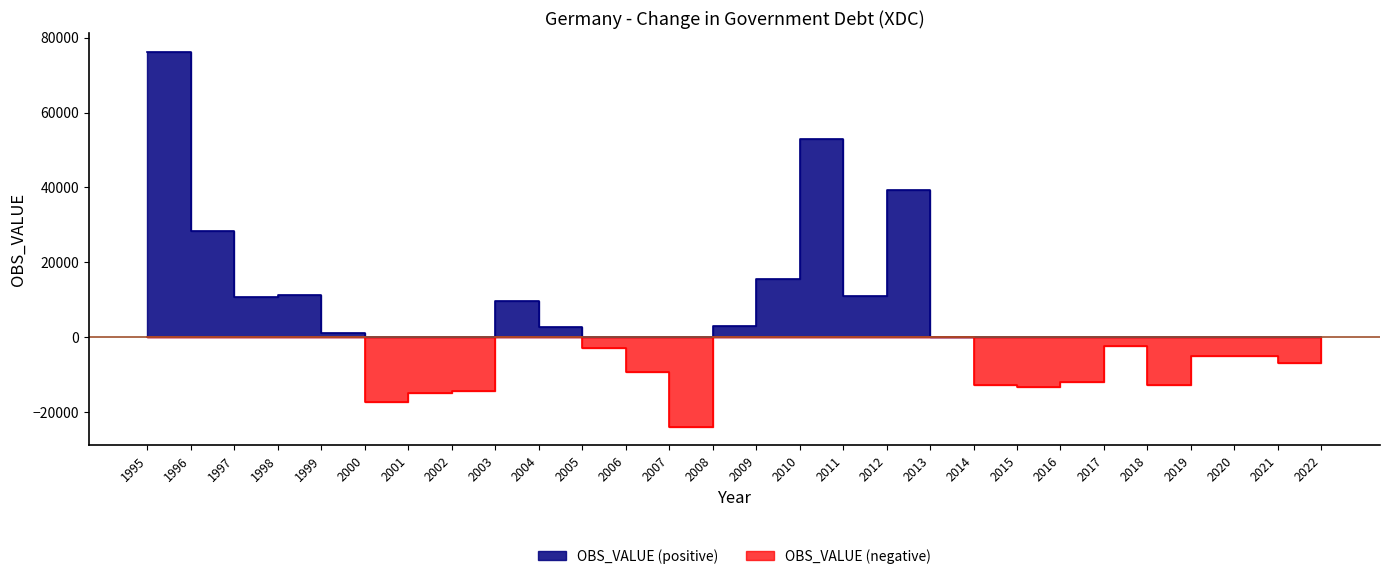

Where is the first local maximum for OBS_VALUE (positive)?

1998